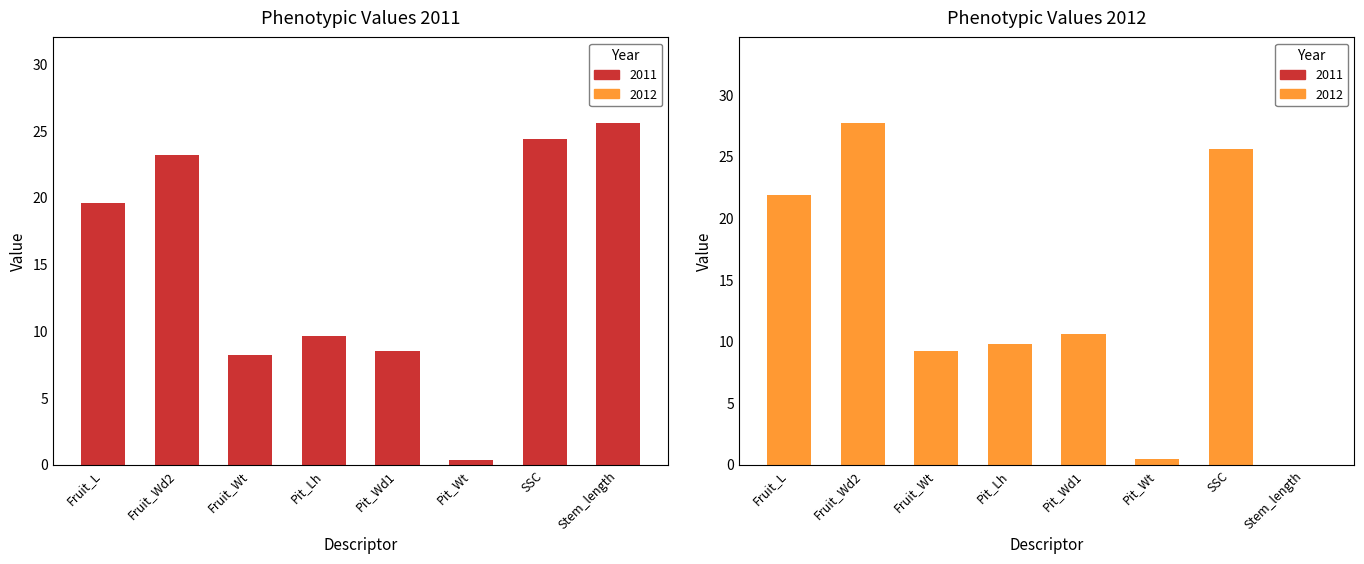

Which category has the lowest value across all series?

Stem_length